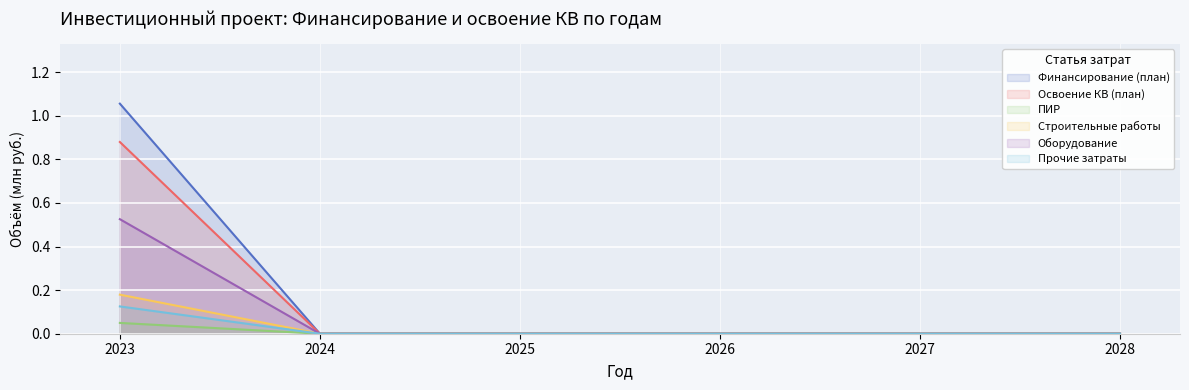

Which label corresponds to the largest value in the chart?

2023